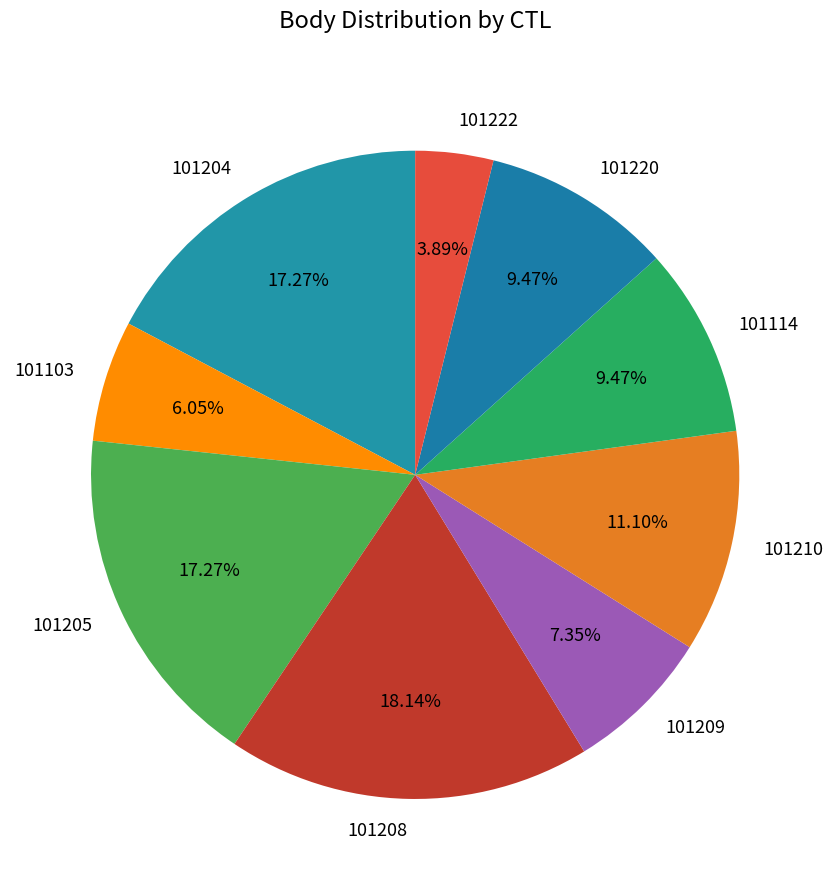

To the nearest percent, what portion does 101209 represent?

7%